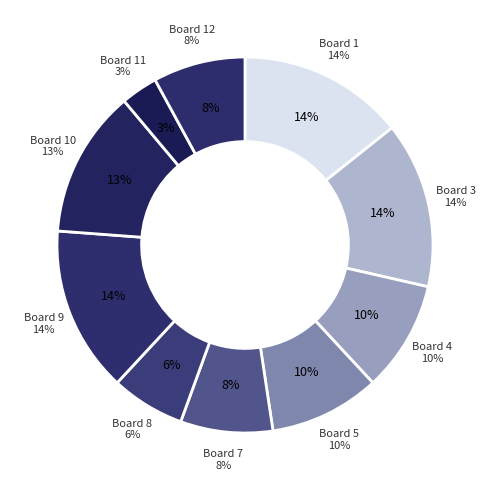

To the nearest percent, what percentage of the pie is 3?

14%